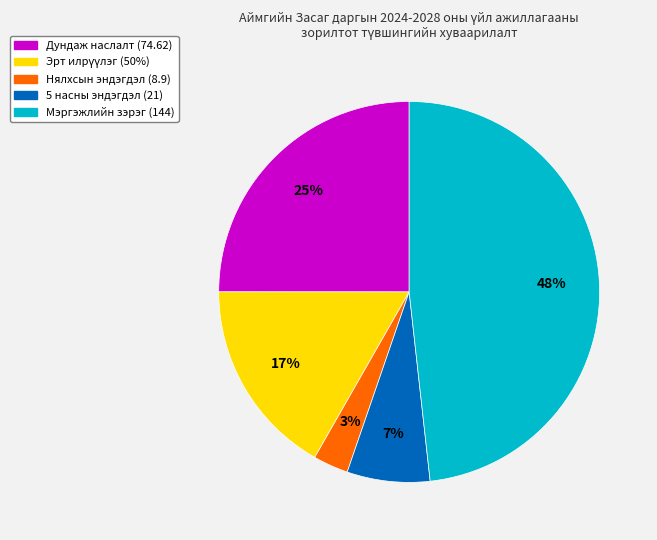

Count the number of slices in the pie.

5